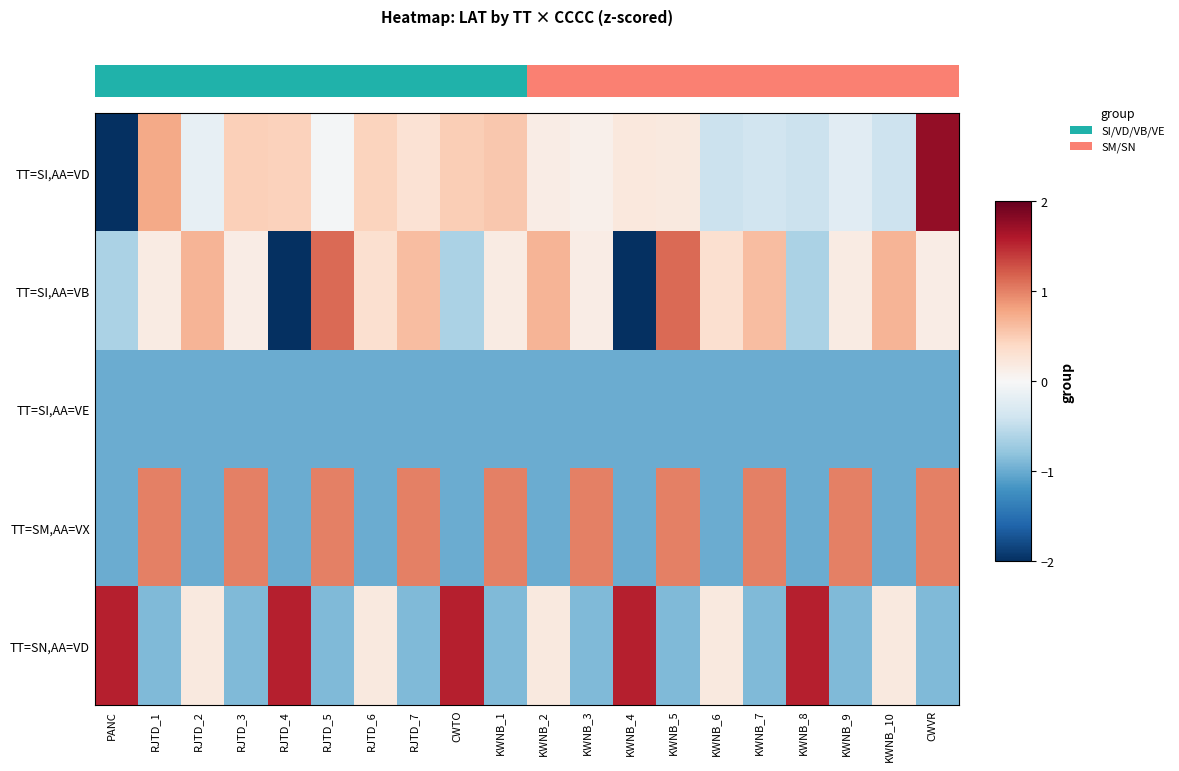

Between KWNB_5 and KWNB_8, which is larger?

KWNB_5